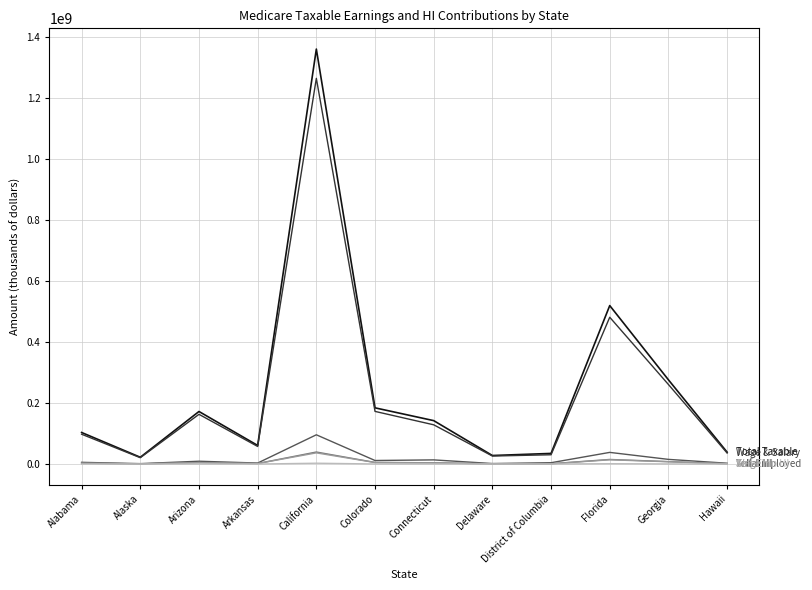

Which label corresponds to the largest value in the chart?

California